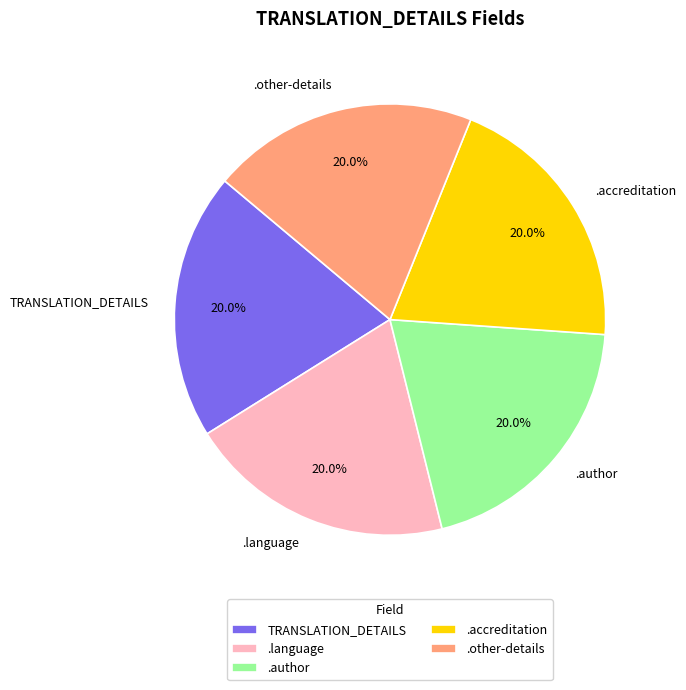

How many segments does this pie chart have?

5